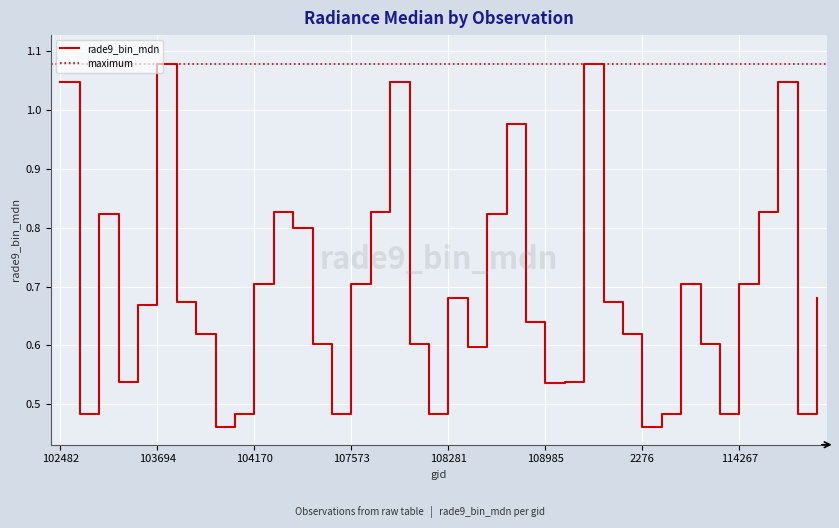

Reading left to right, extract all data points from this chart.

1.0	0.5	0.8	0.5	0.7	1.1	0.7	0.6	0.5	0.5	0.7	0.8	0.8	0.6	0.5	0.7	0.8	1.0	0.6	0.5	0.7	0.6	0.8	1.0	0.6	0.5	0.5	1.1	0.7	0.6	0.5	0.5	0.7	0.6	0.5	0.7	0.8	1.0	0.5	0.7